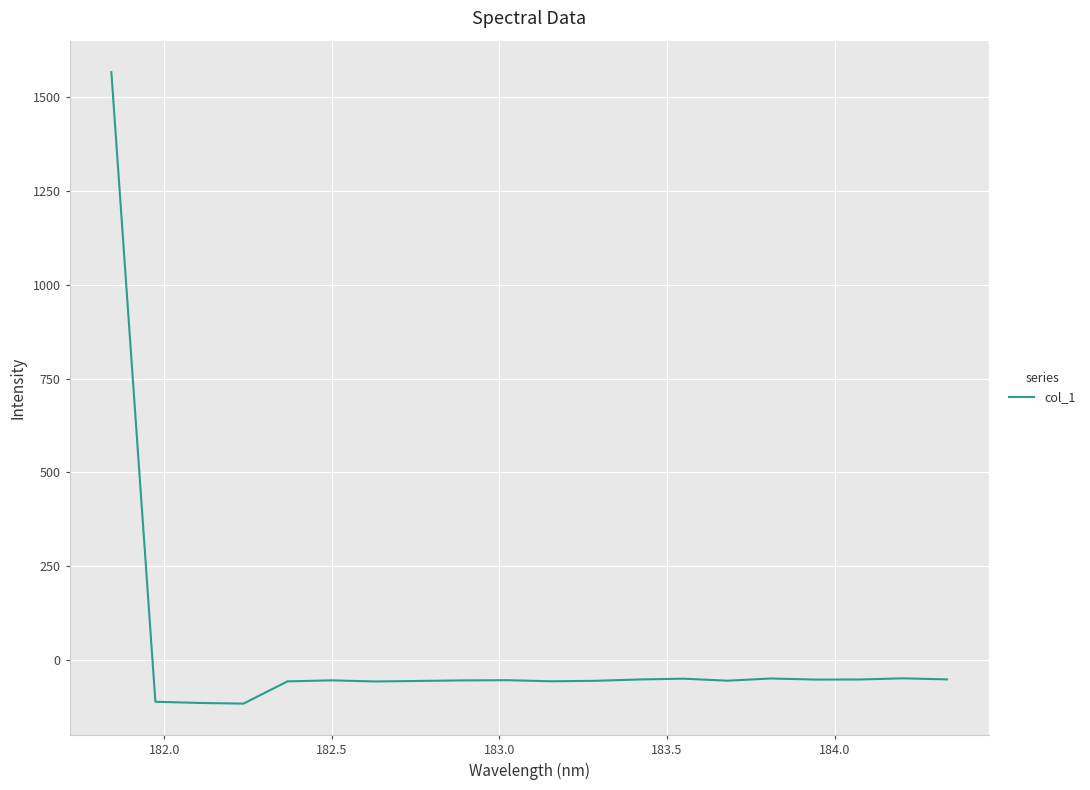

What is the minimum value shown in the chart?

-116.5